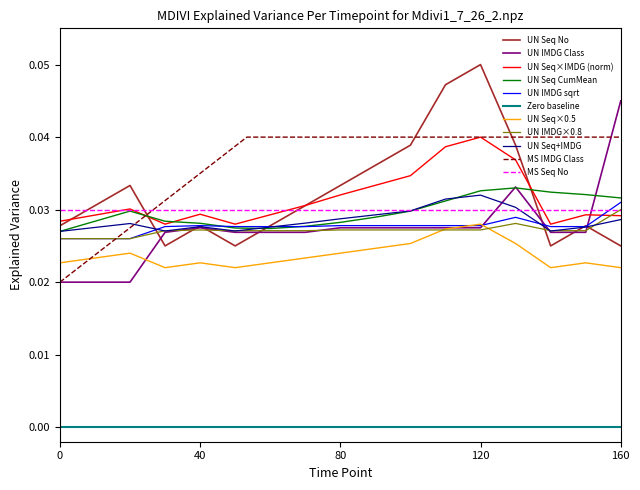

How many points are lower than both their immediate neighbors (excluding endpoints)?

3